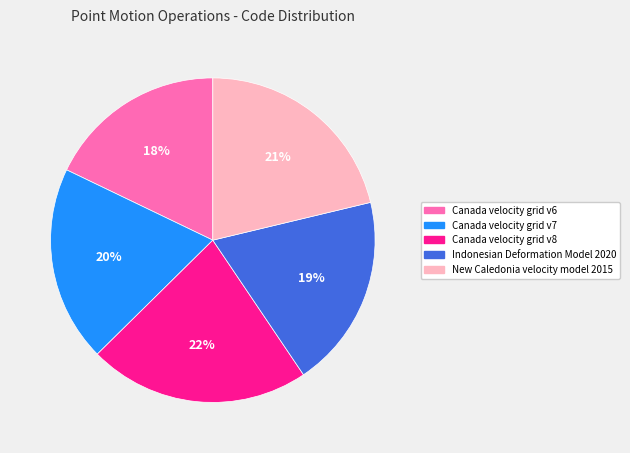

What is the smallest slice in the pie chart?

Canada velocity grid v6